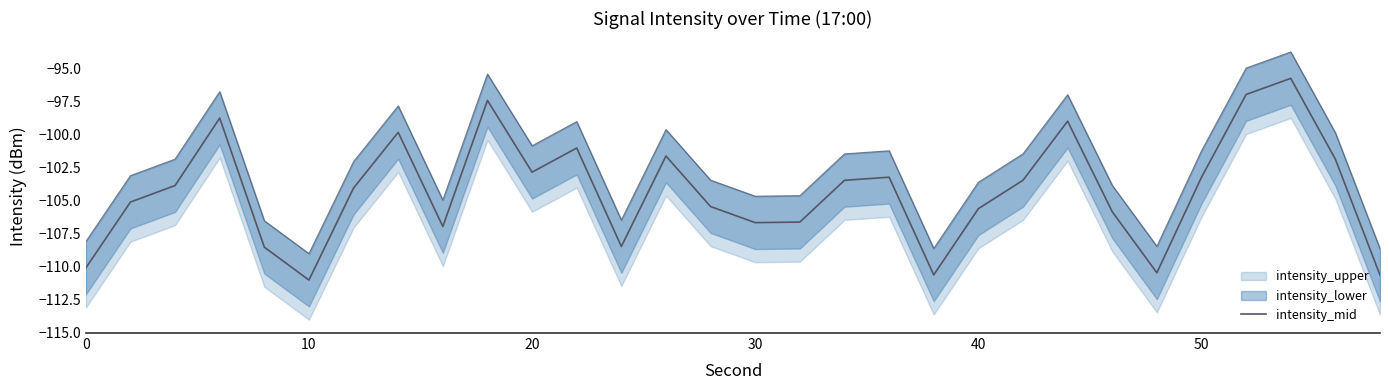

Is it true that the value at 40 is -108.5?

True